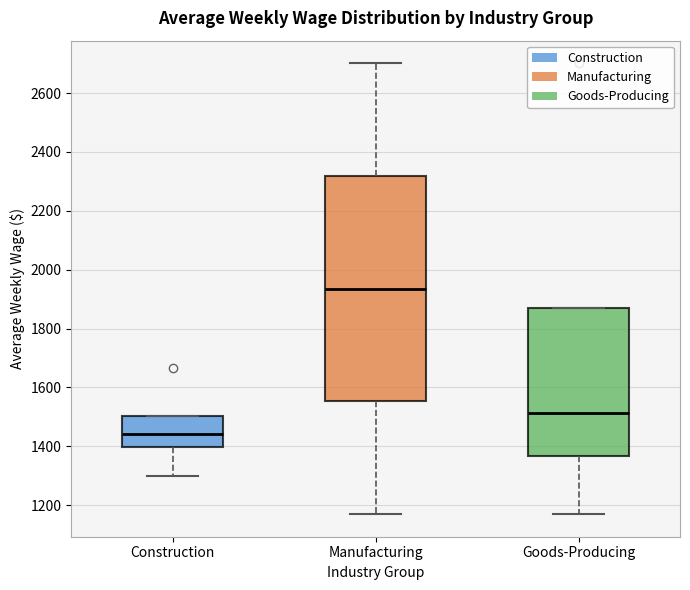

Reading left to right, transcribe this box plot: for each box, give where its median line is, the range the box spans, and where its two whiskers end, as read against the y-axis. The values are not printed on the chart, so give them approximately, as read against the axis.

Construction: median 1440, box 1400 to 1500, whiskers 1300 to 1500
Manufacturing: median 1940, box 1560 to 2320, whiskers 1160 to 2700
Goods-Producing: median 1520, box 1360 to 1880, whiskers 1160 to 1880